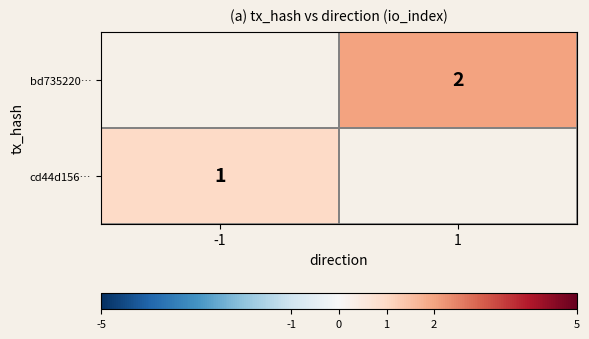

The value of bd735220… at 1 is 3. True or false?

False